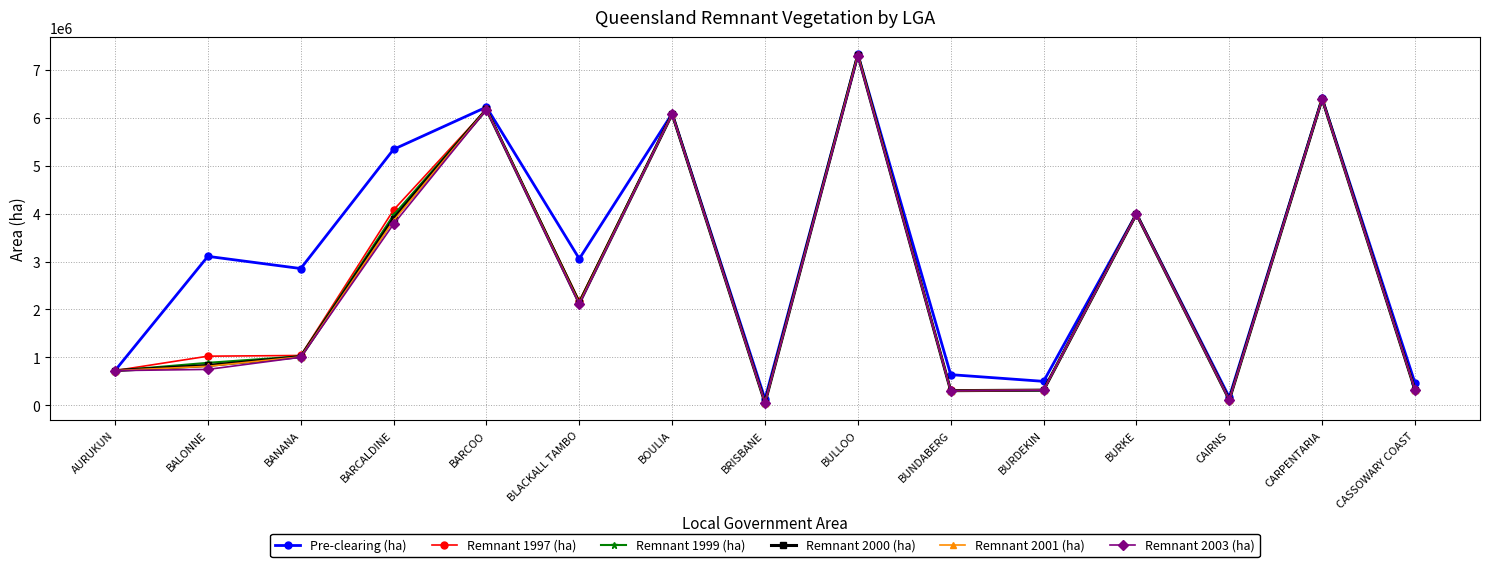

Which series has the largest total across all categories?

Pre-clearing (ha)